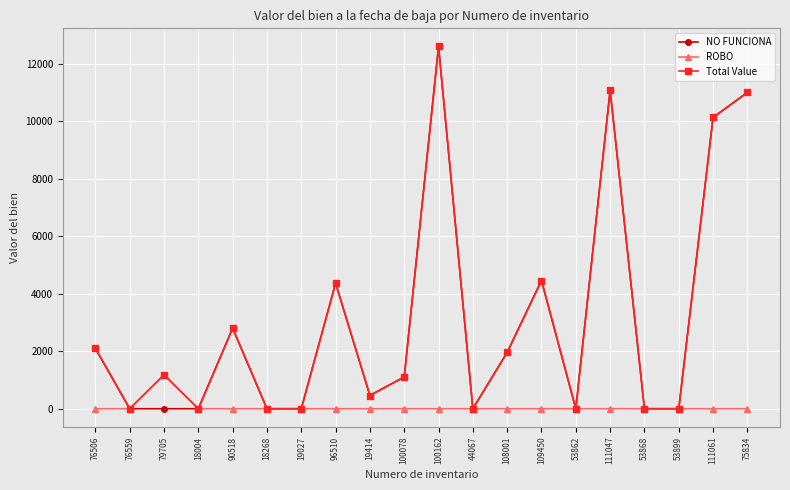

At which category is the sum across all series the highest?

100162